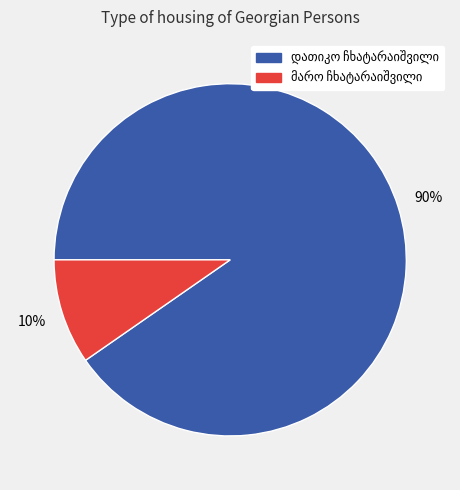

Is there a majority slice in this chart?

Yes